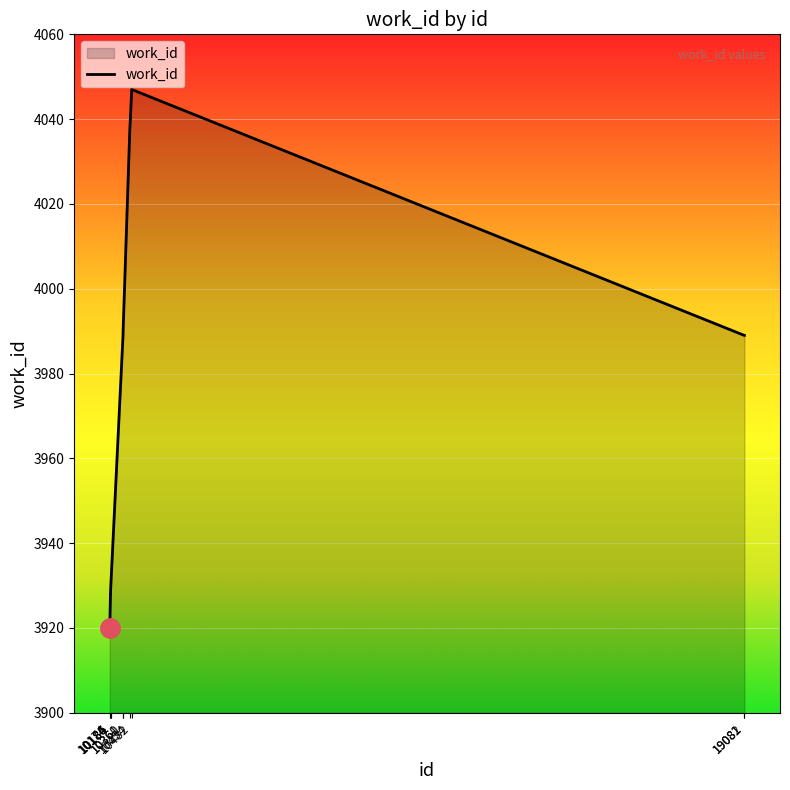

Which category has the lowest value across all series?

10174